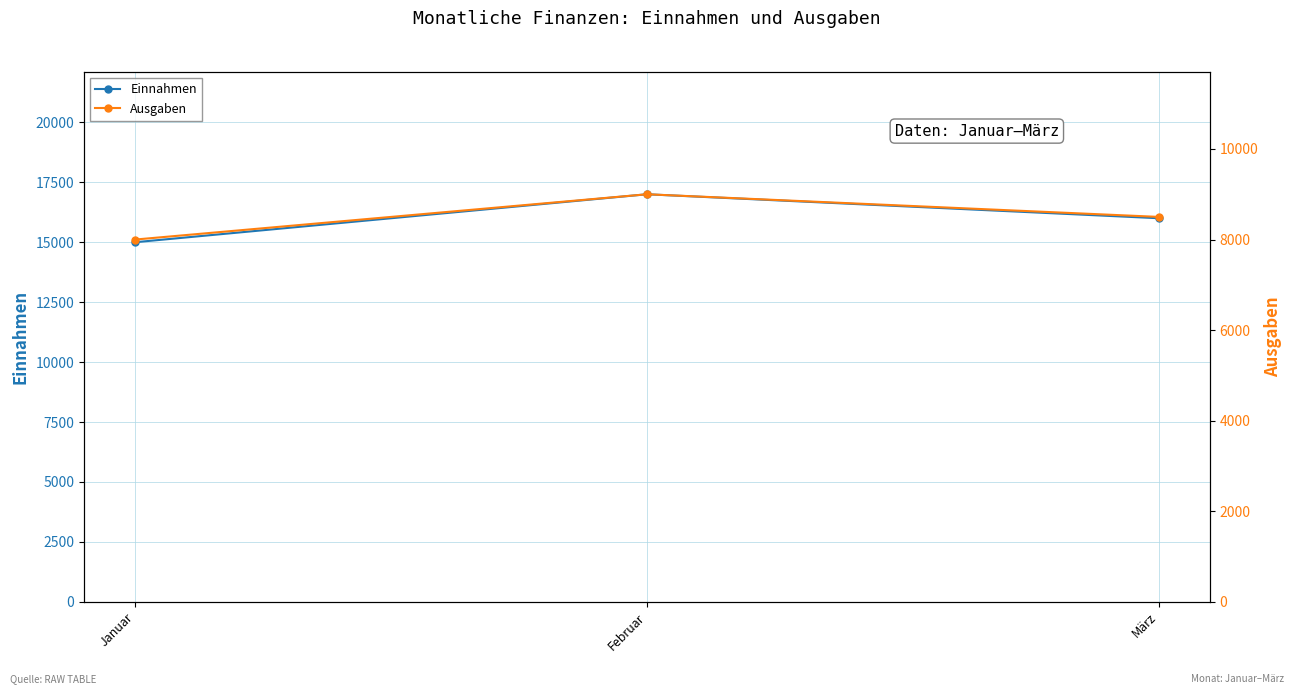

Count the number of data series in this chart.

2